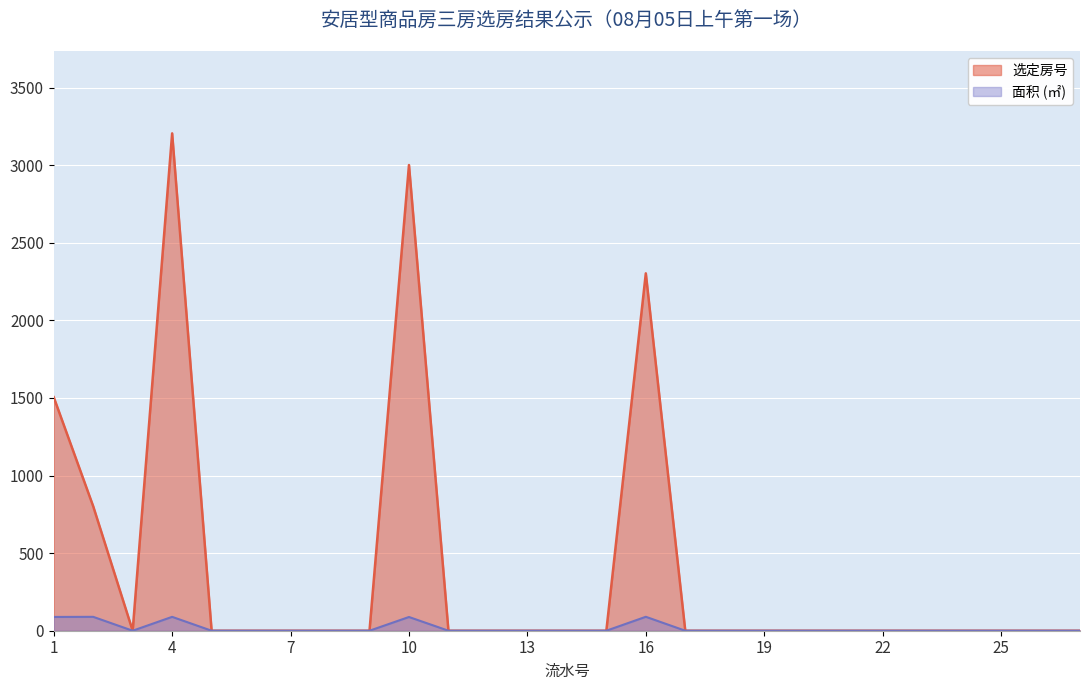

Reading left to right, extract all data points from this chart.

选定房号: 1=1505.0	2=802.0	3=0.0	4=3205.0	5=0.0	6=0.0	7=0.0	8=0.0	9=0.0	10=3001.0	11=0.0	12=0.0	13=0.0	14=0.0	15=0.0	16=2303.0	17=0.0	18=0.0	19=0.0	20=0.0	21=0.0	22=0.0	23=0.0	24=0.0	25=0.0	26=0.0	27=0.0
面积: 1=88.8	2=89.5	3=0.0	4=89.4	5=0.0	6=0.0	7=0.0	8=0.0	9=0.0	10=88.5	11=0.0	12=0.0	13=0.0	14=0.0	15=0.0	16=89.8	17=0.0	18=0.0	19=0.0	20=0.0	21=0.0	22=0.0	23=0.0	24=0.0	25=0.0	26=0.0	27=0.0